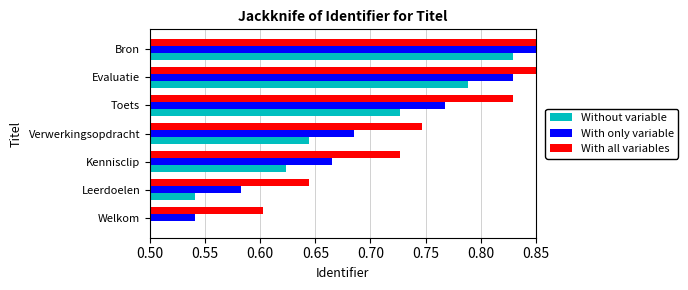

Between Kennisclip and Bron, which series saw the biggest shift?

With only variable